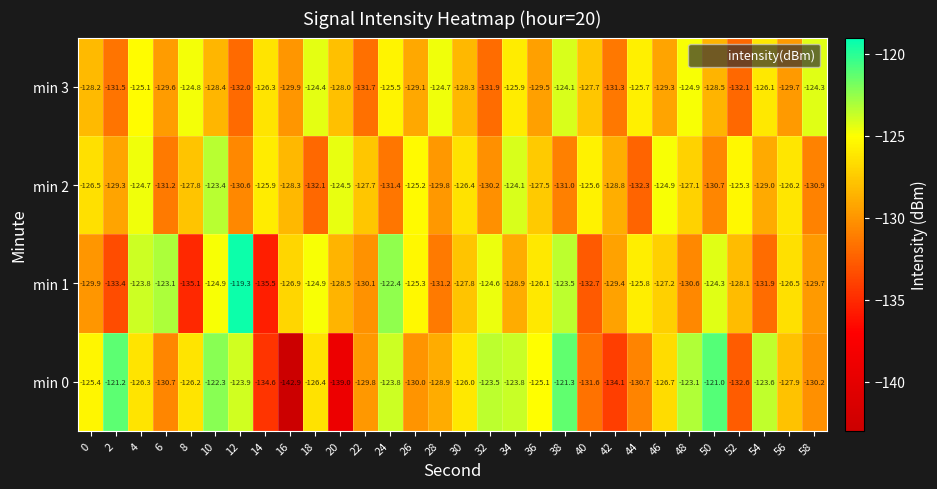

What is the greatest value displayed?

-119.3